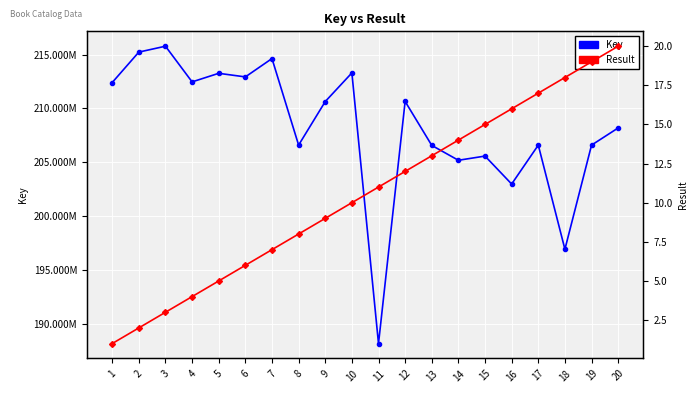

True or false: Result and Key intersect in this chart.

False